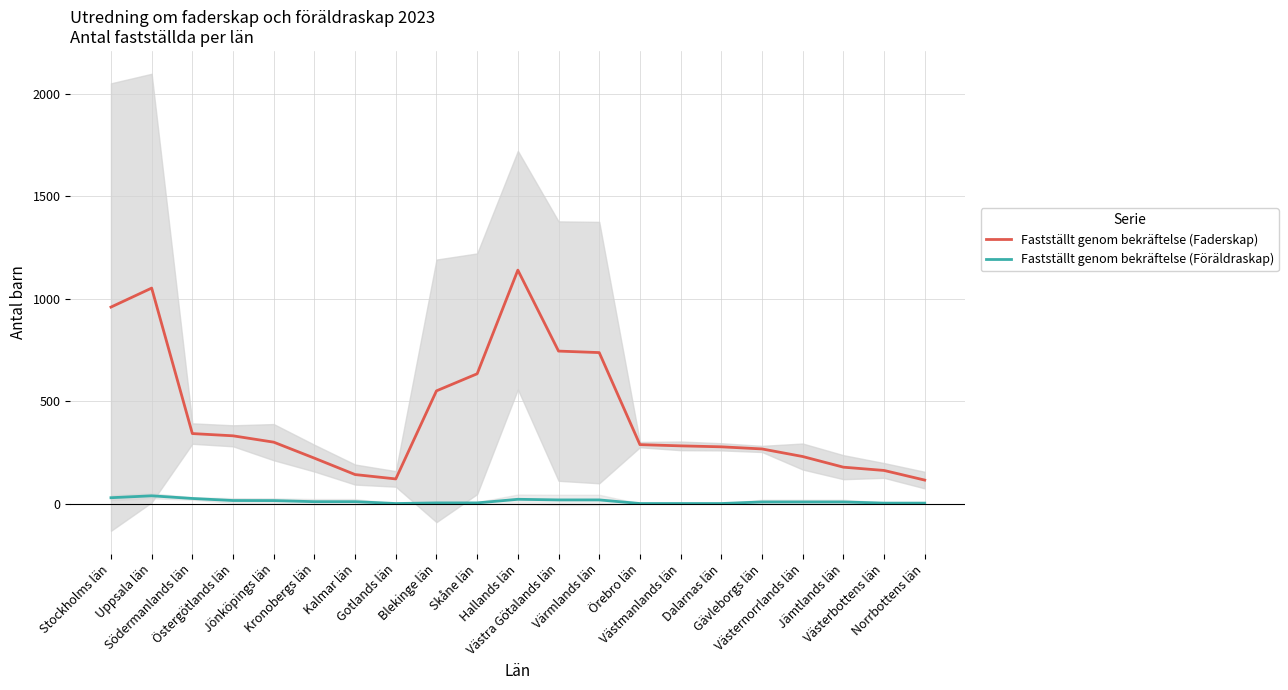

What is the value of the Fastställt genom bekräftelse (Faderskap) point at the 16th from the left?

276.7